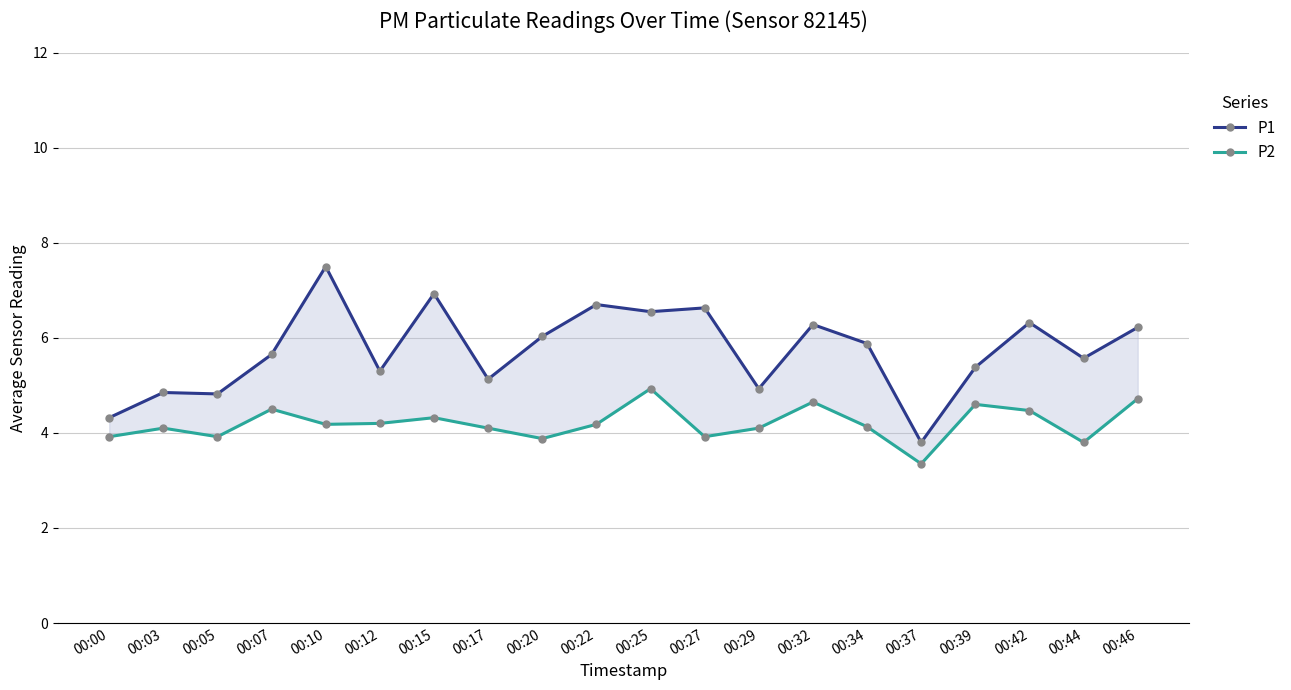

Where is P1 nearest to the value 5?

00:29